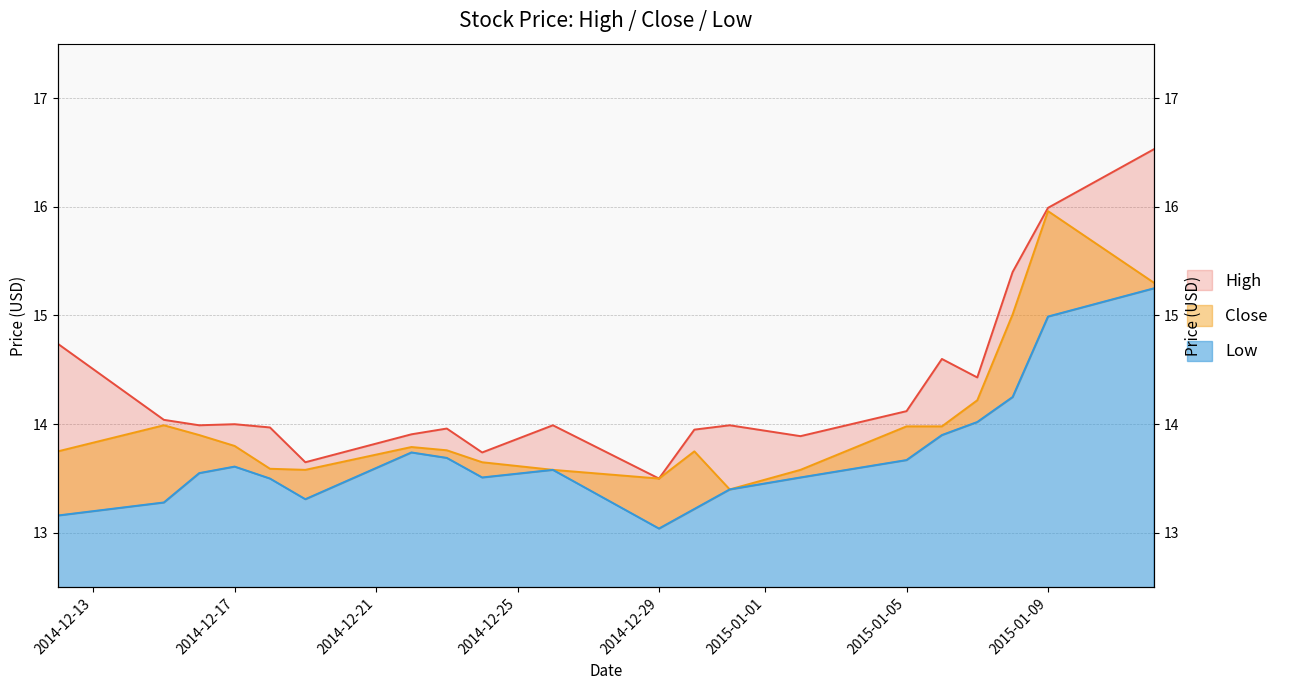

Between 2014-12-30 and 2014-12-31, which series saw the biggest shift?

Close